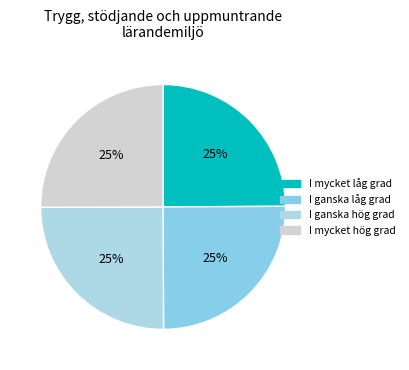

Is there any slice that represents more than half of the pie?

No